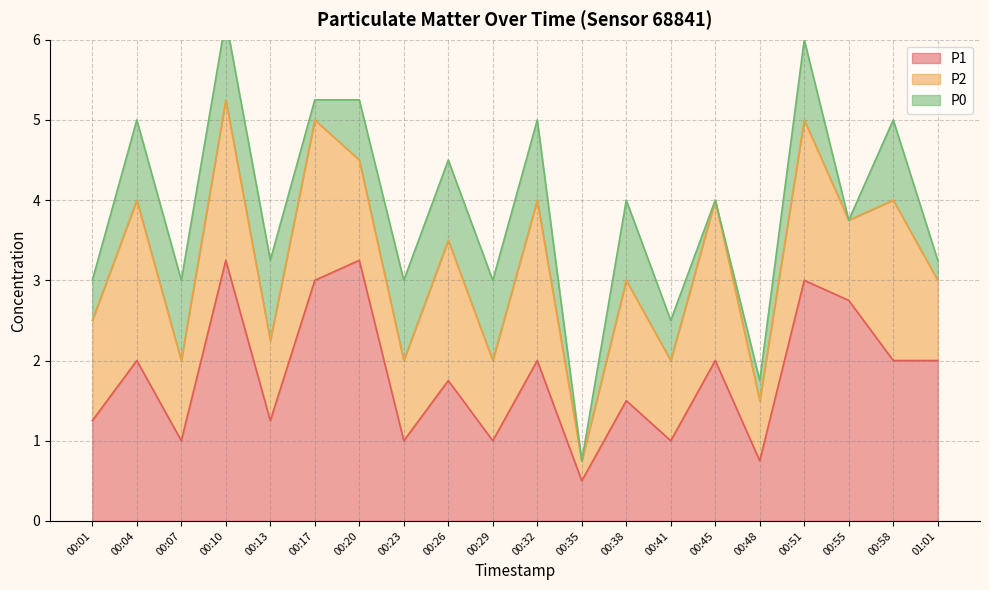

True or false: P0 and P1 intersect in this chart.

False